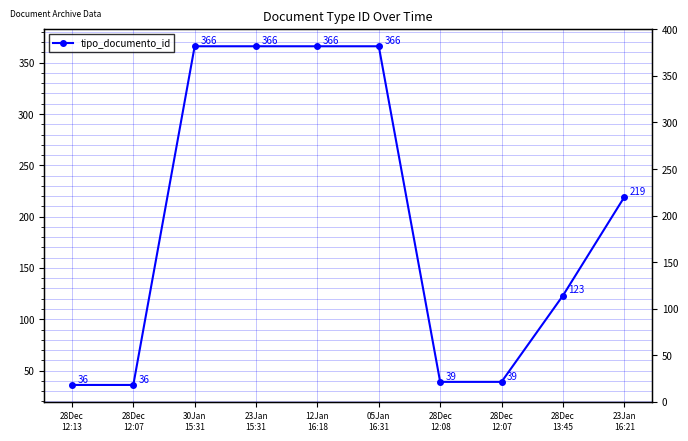

How many data points are less than 219?

5